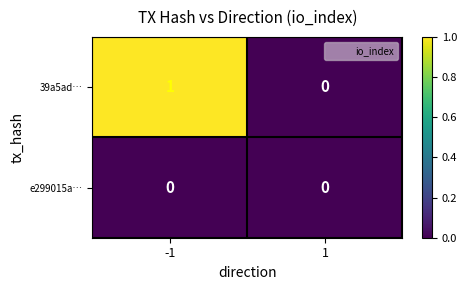

At -1, list the series in order from largest to smallest.

39a5ad…, e299015a…